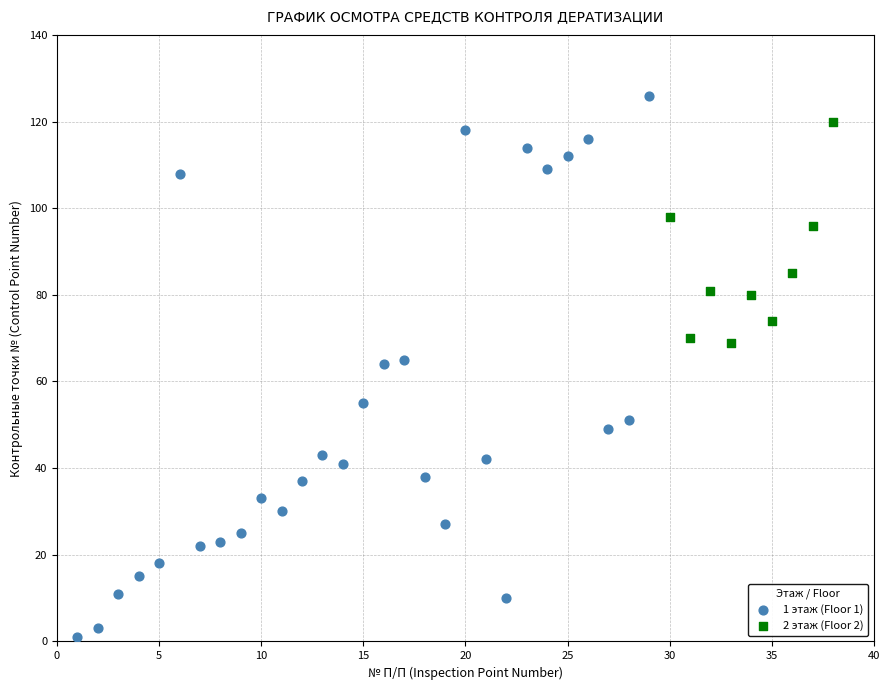

Which series contains the lowest Y value?

1 этаж (Floor 1)